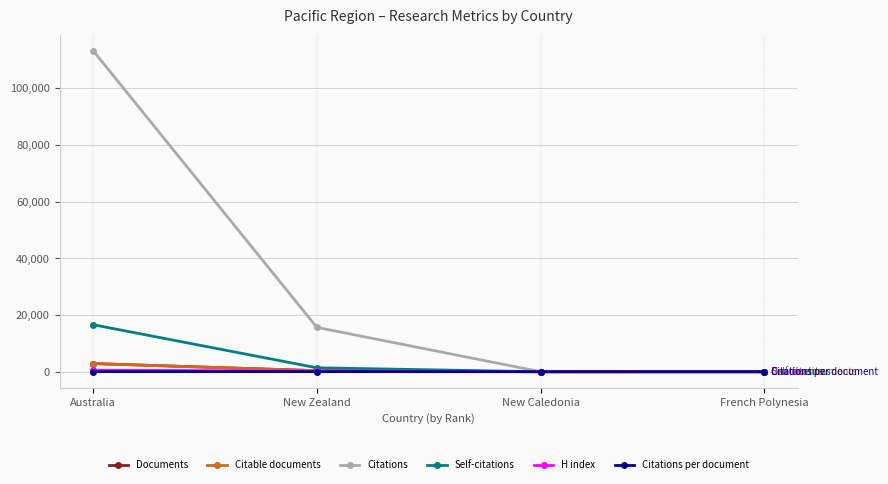

At which category does the chart reach its peak across all series?

Australia